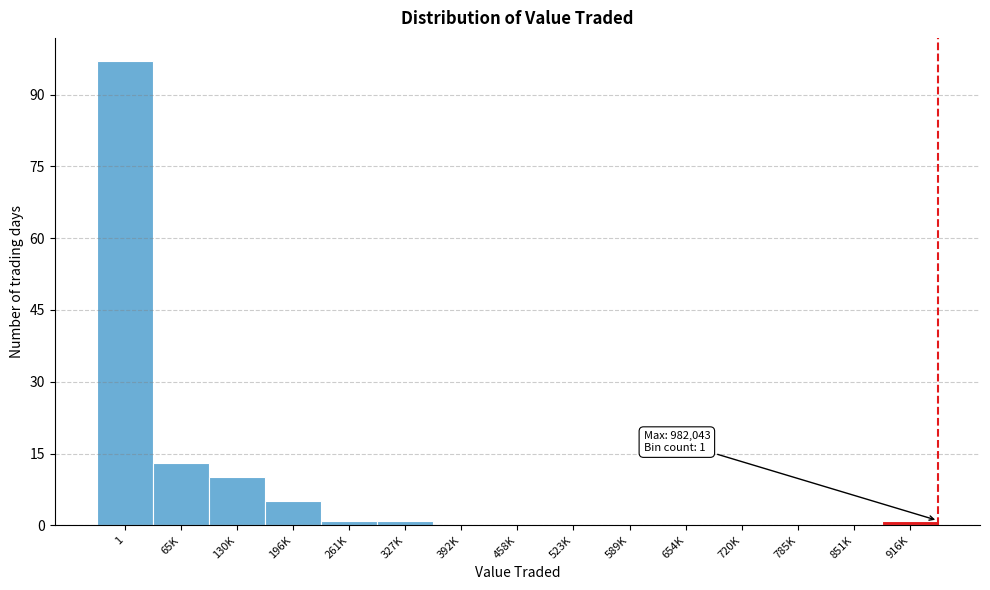

At which label is the value closest to 48?

65K